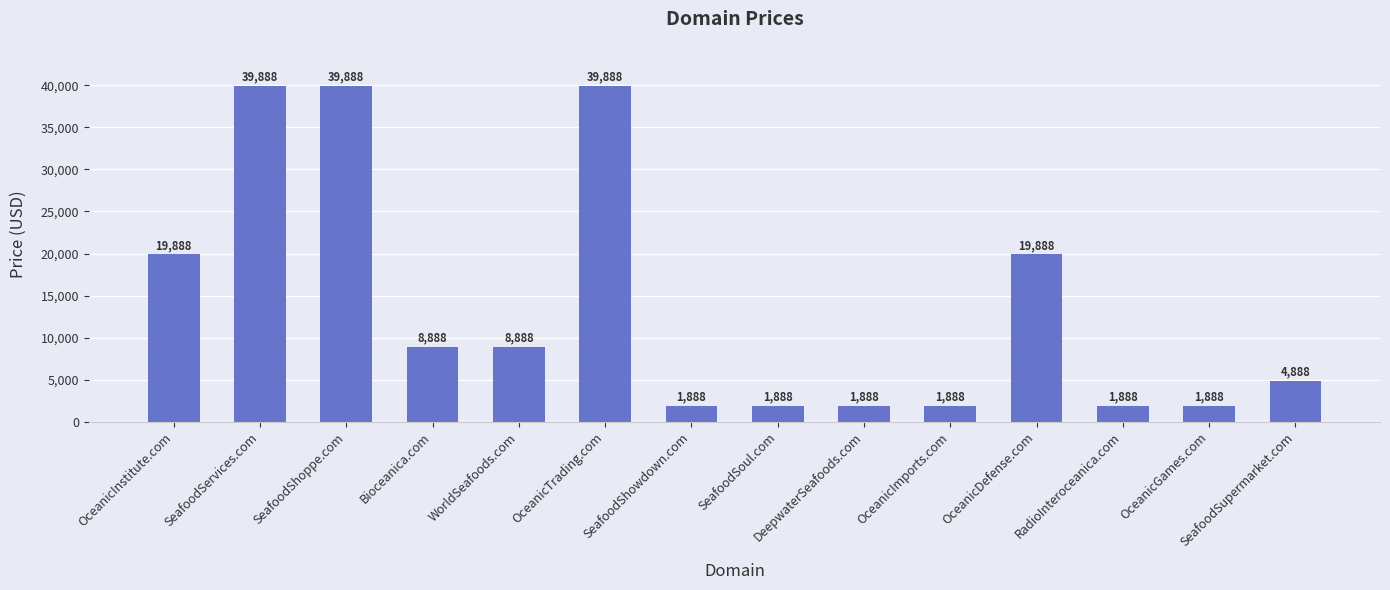

Are the bars grouped side by side (vs. stacked)?

No